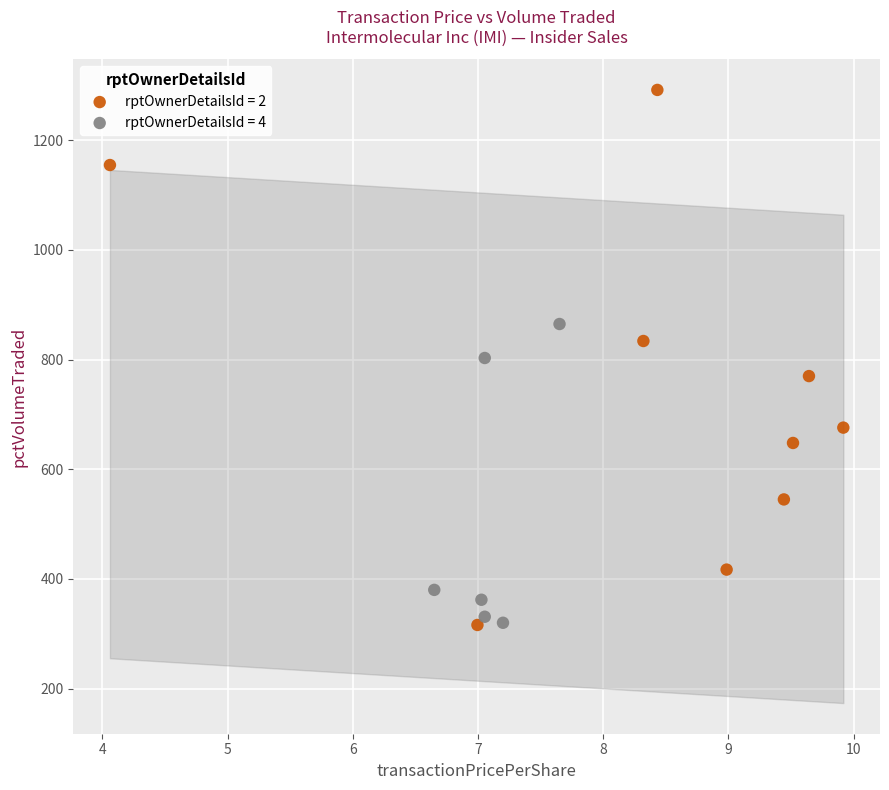

What are all the series names shown in the legend?

rptOwnerDetailsId = 2, rptOwnerDetailsId = 4